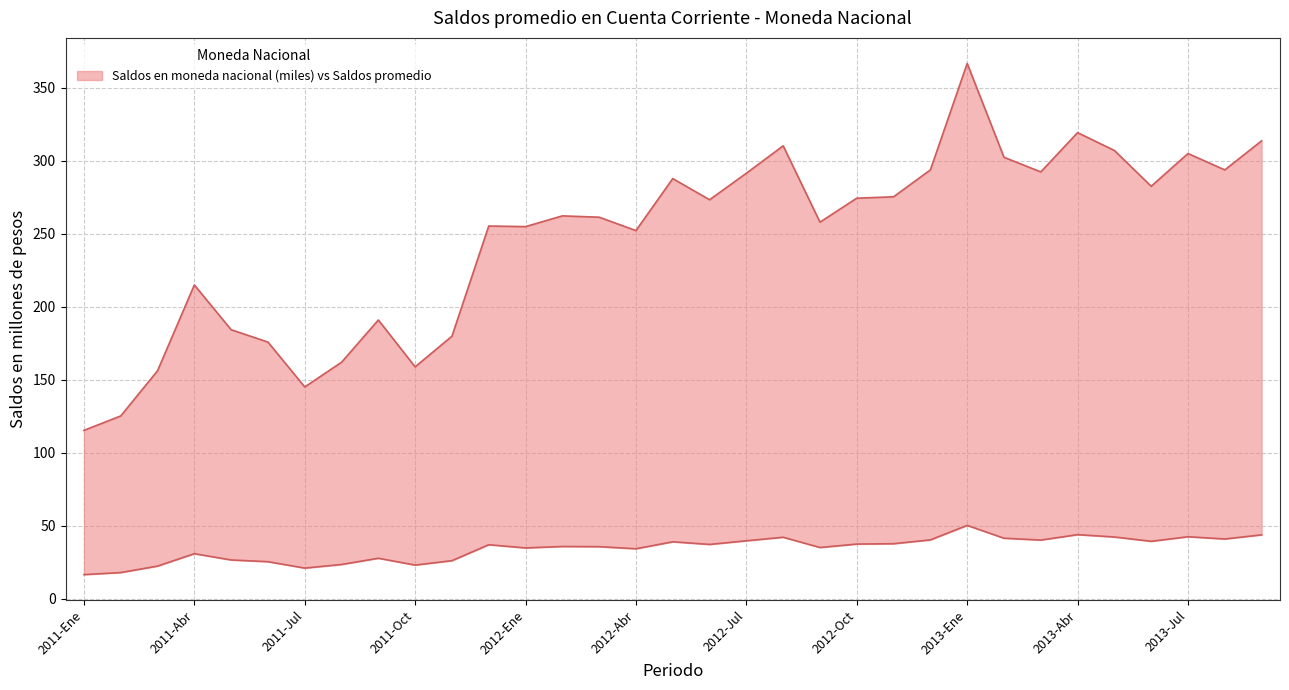

What is the difference between the highest and lowest values at 2011-Ago?

138.5